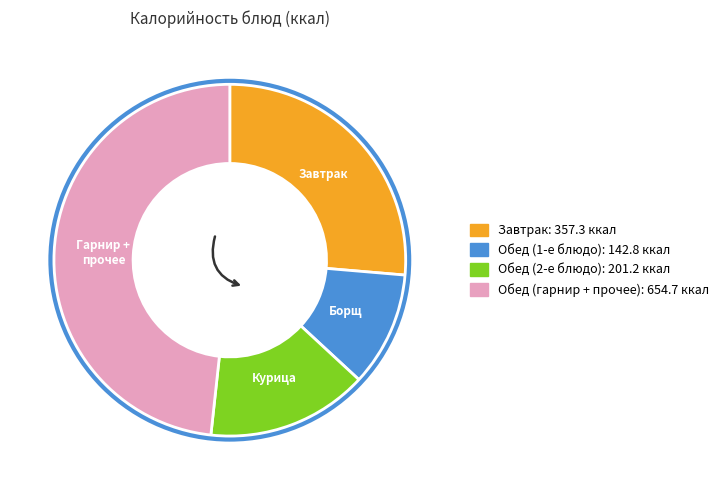

How many segments does this pie chart have?

4